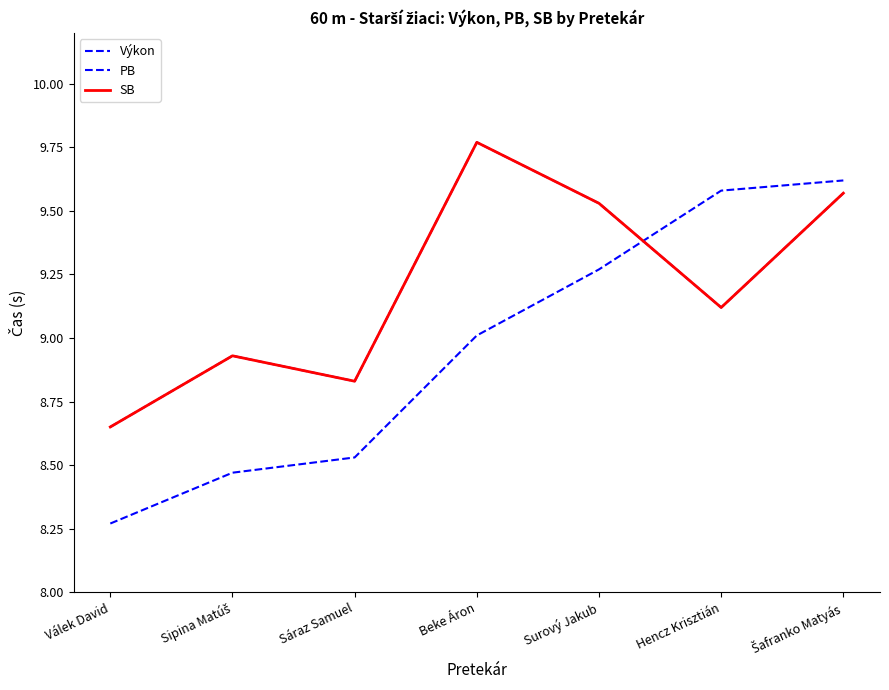

Does the chart display data point markers on the line(s)?

No